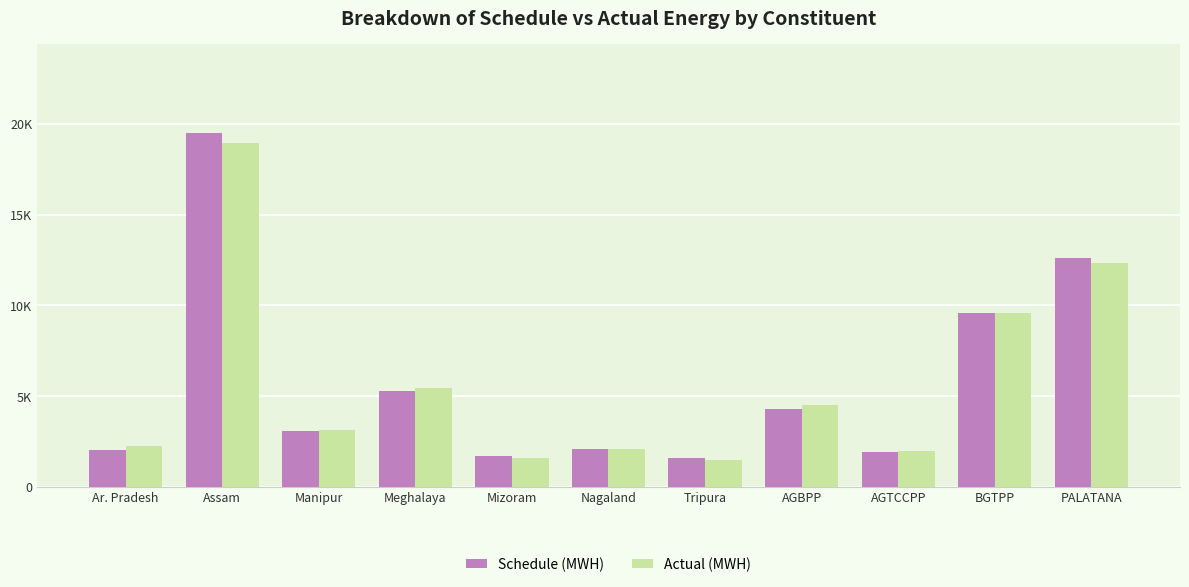

What value does the Schedule (MWH) series have at Nagaland?

2078.0